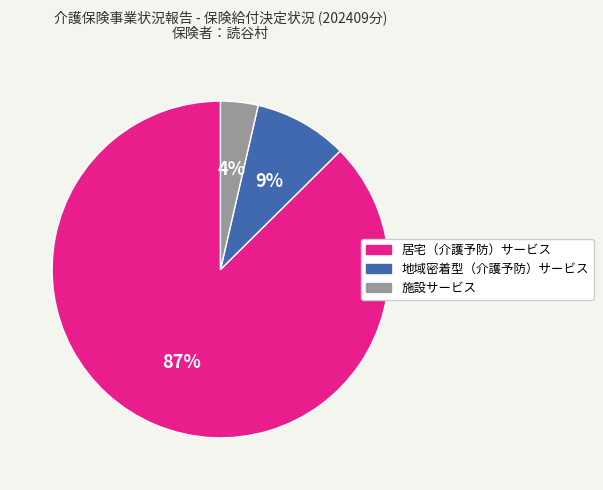

To the nearest percent, what is the average slice percentage?

33%